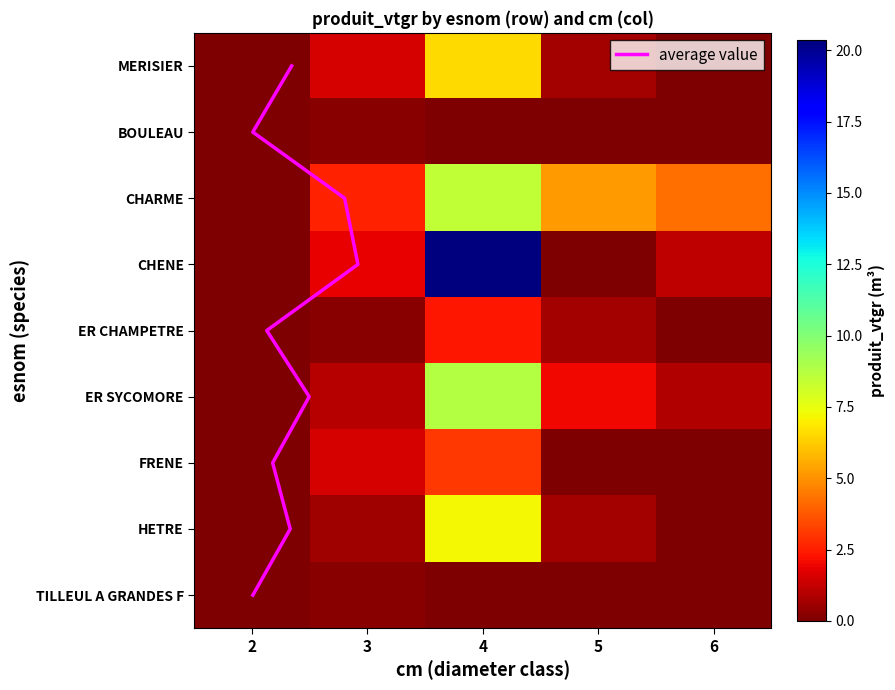

At 6, list the series in order from smallest to largest.

MERISIER, BOULEAU, ER CHAMPETRE, FRENE, HETRE, TILLEUL A GRANDES F, ER SYCOMORE, CHENE, CHARME